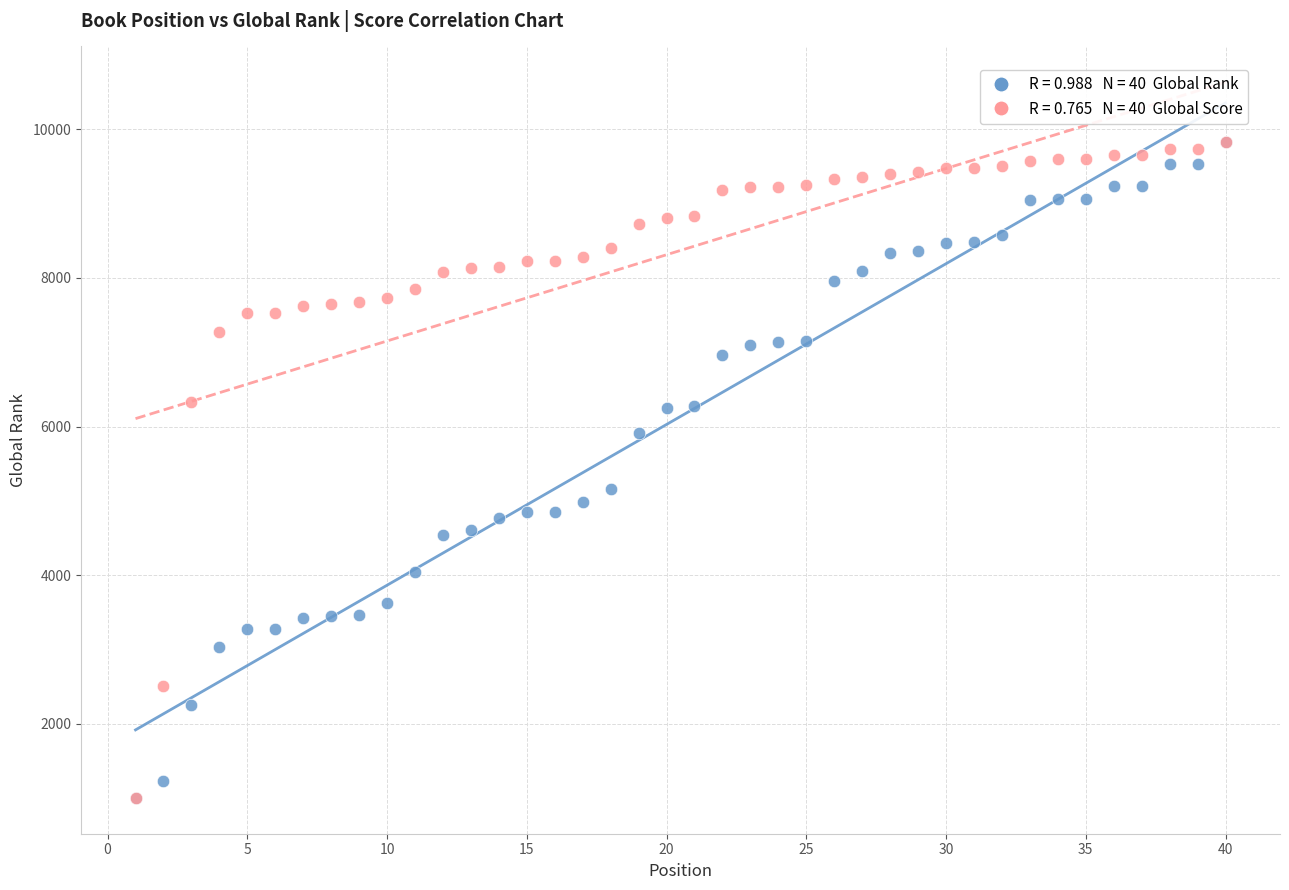

Across all series, what Y value is closest to 5416?

5165.0